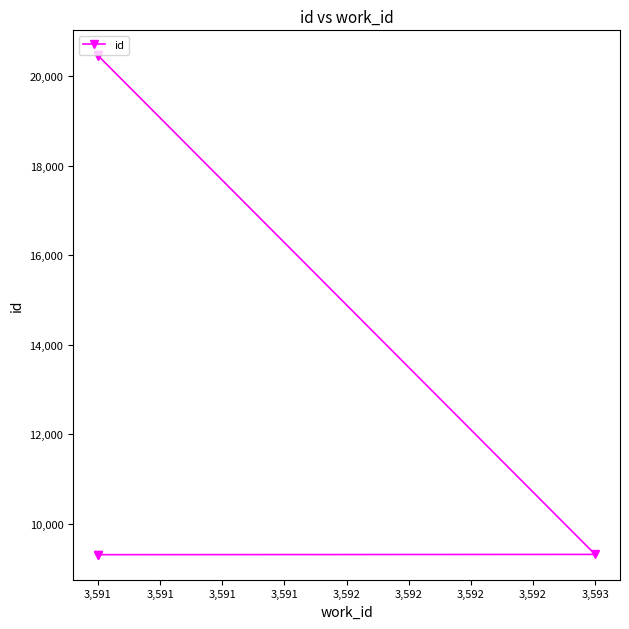

What is the sum of the values at 3,591 and 3,592?

29773